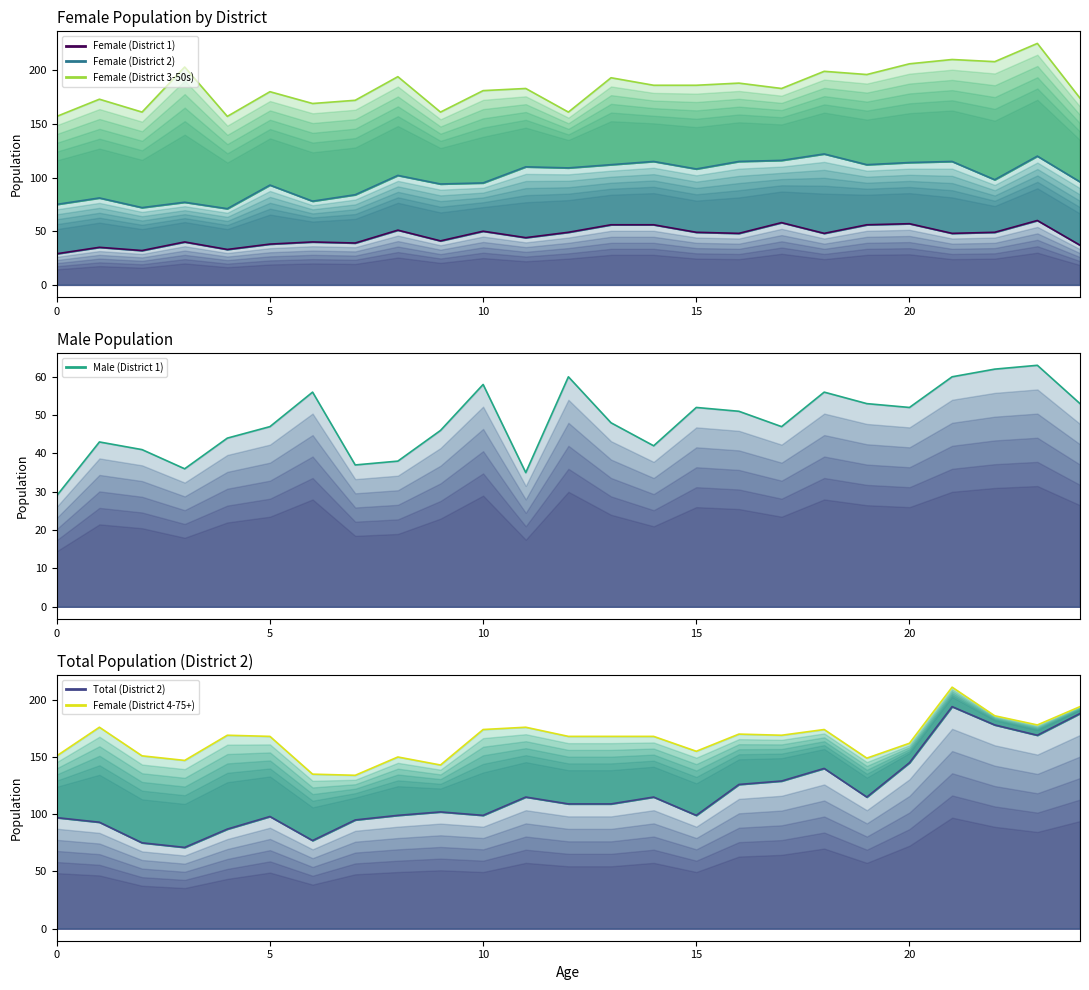

Is it true that Male (District 1) equals 14 at 20?

False